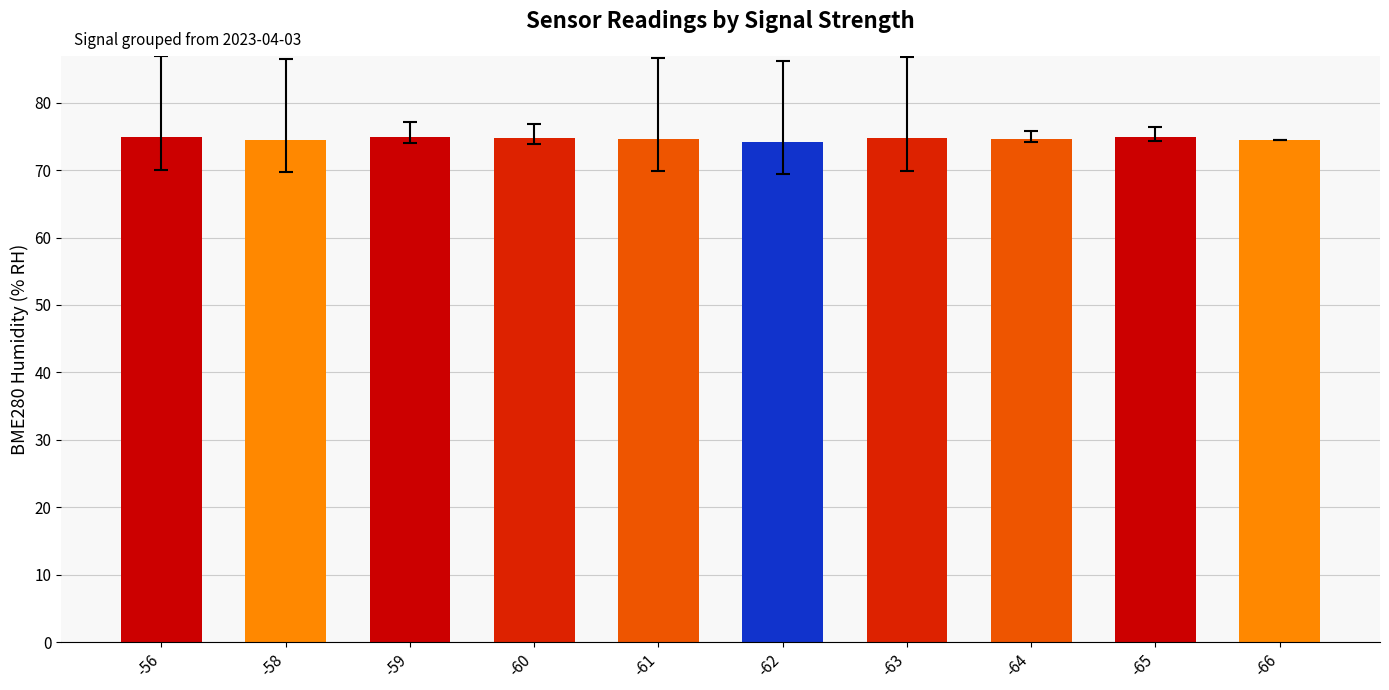

What is the average value?

74.6